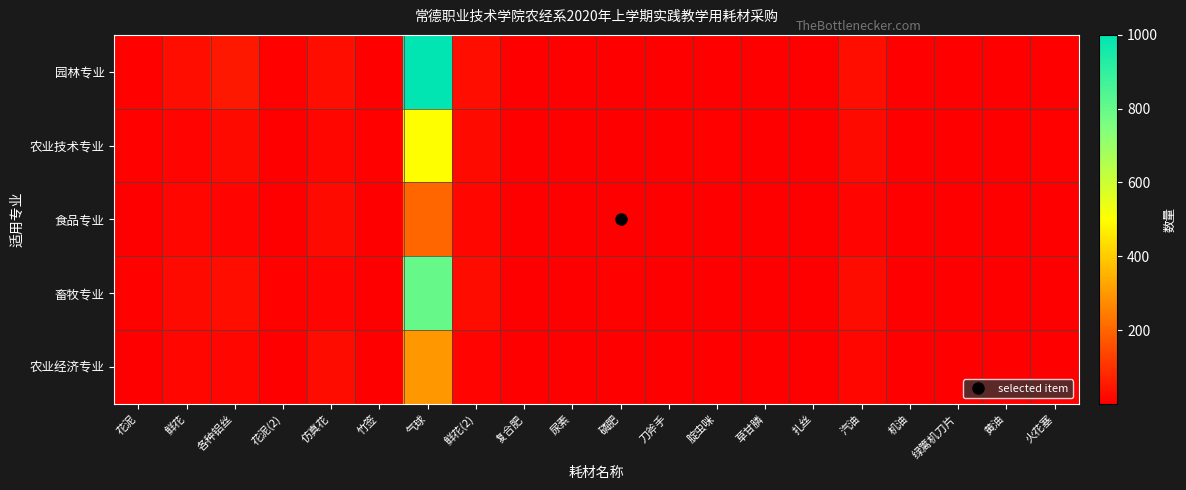

Which category has the highest value across all series?

气球